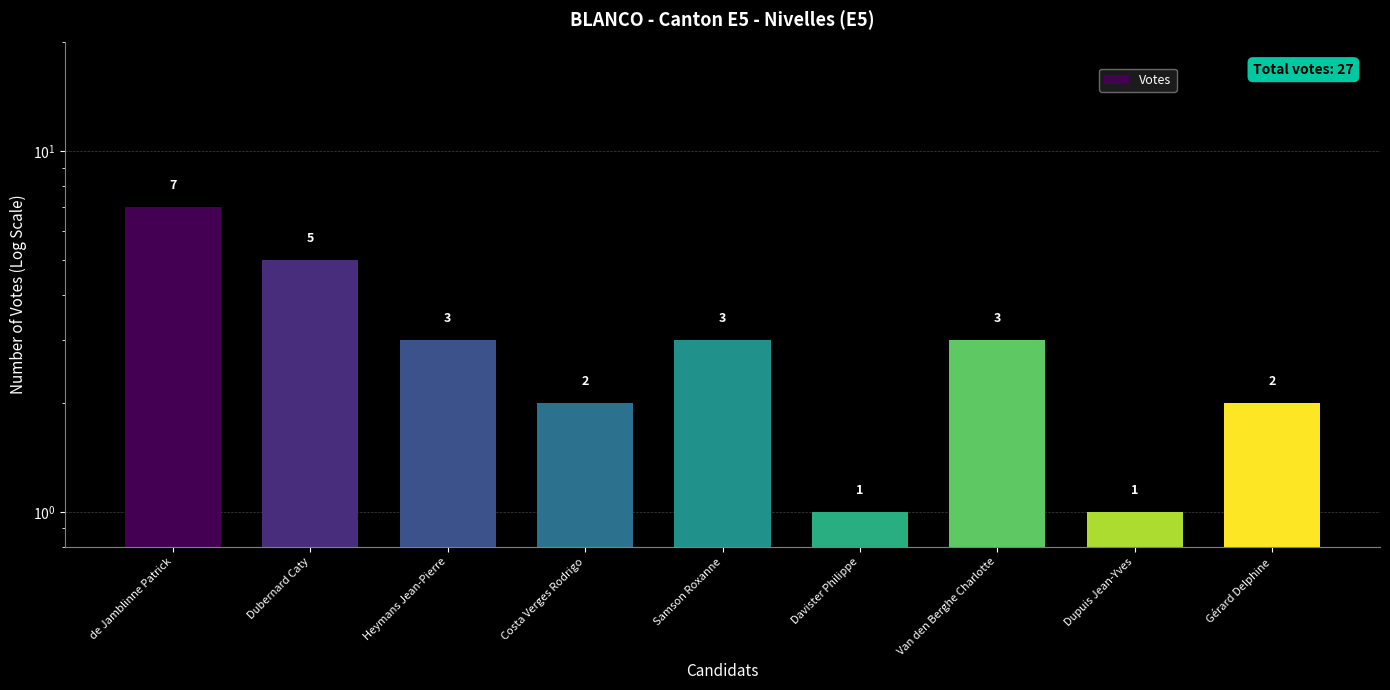

What is the greatest value displayed?

7